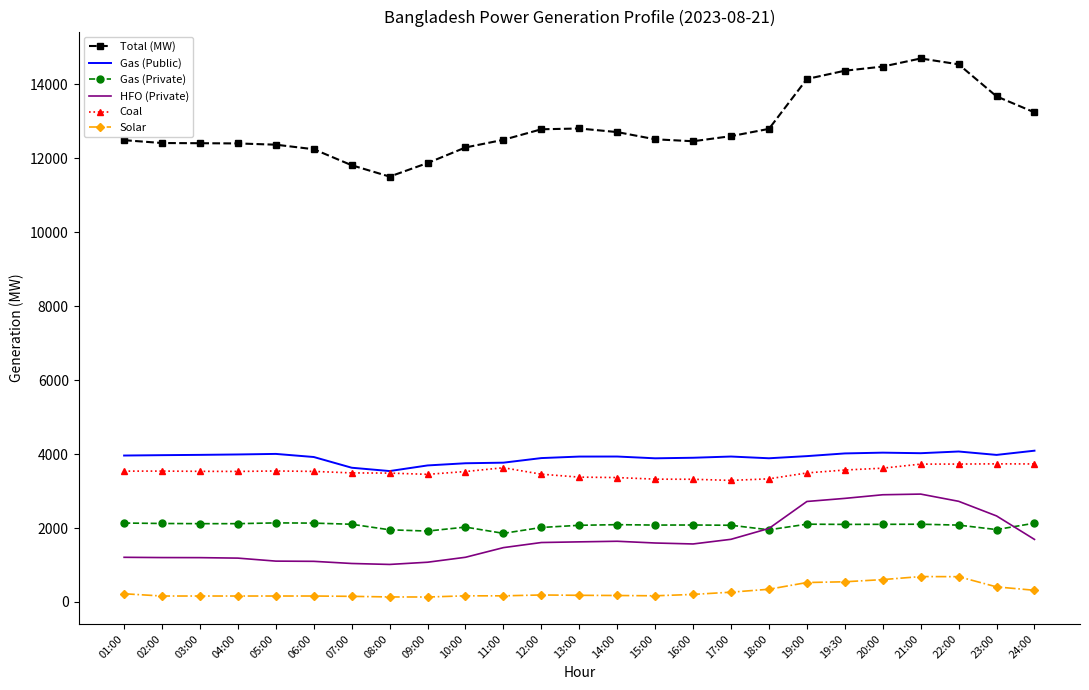

What is the sum of all Gas (Public) values?

97745